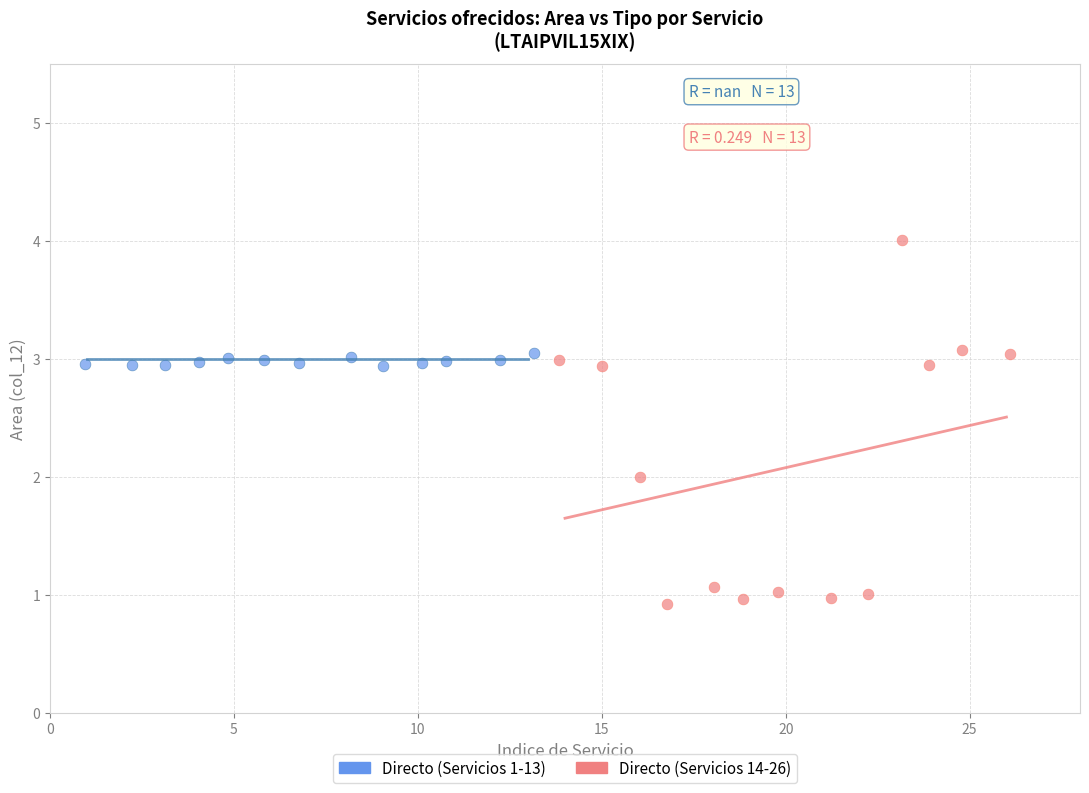

Which series reaches the maximum Y coordinate?

Directo (Servicios 14-26)